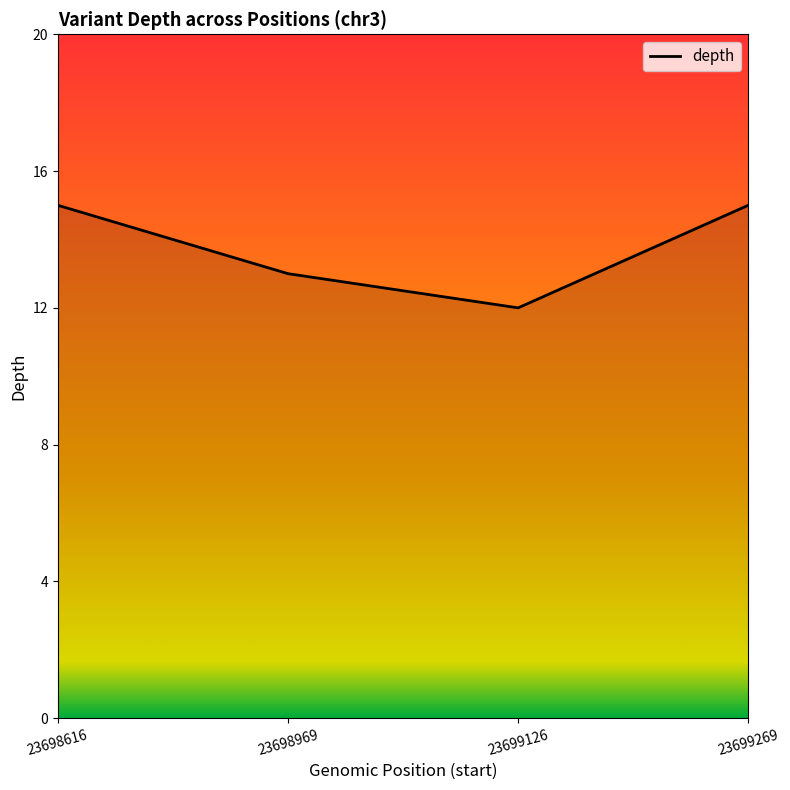

What is the difference between the second highest and minimum values?

3